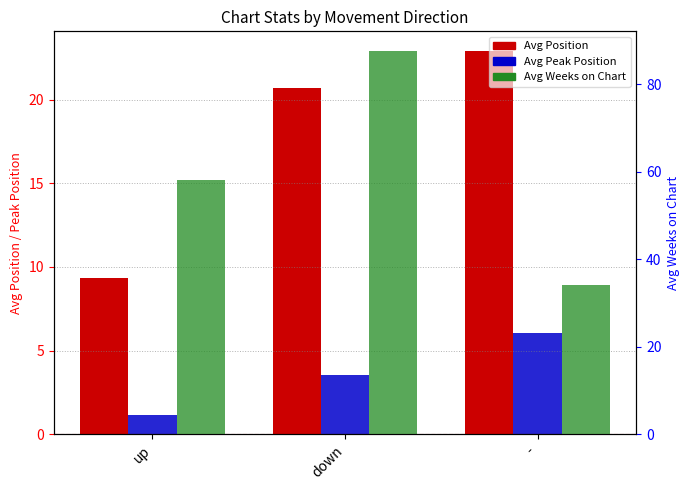

What is the average value of the Avg Weeks on Chart series?

60.0